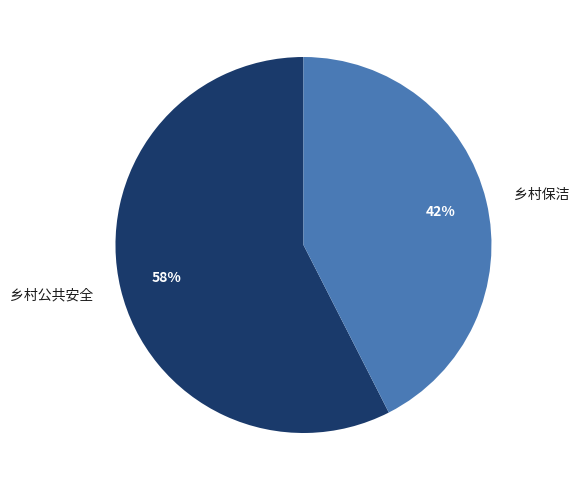

Count the number of slices in the pie.

2